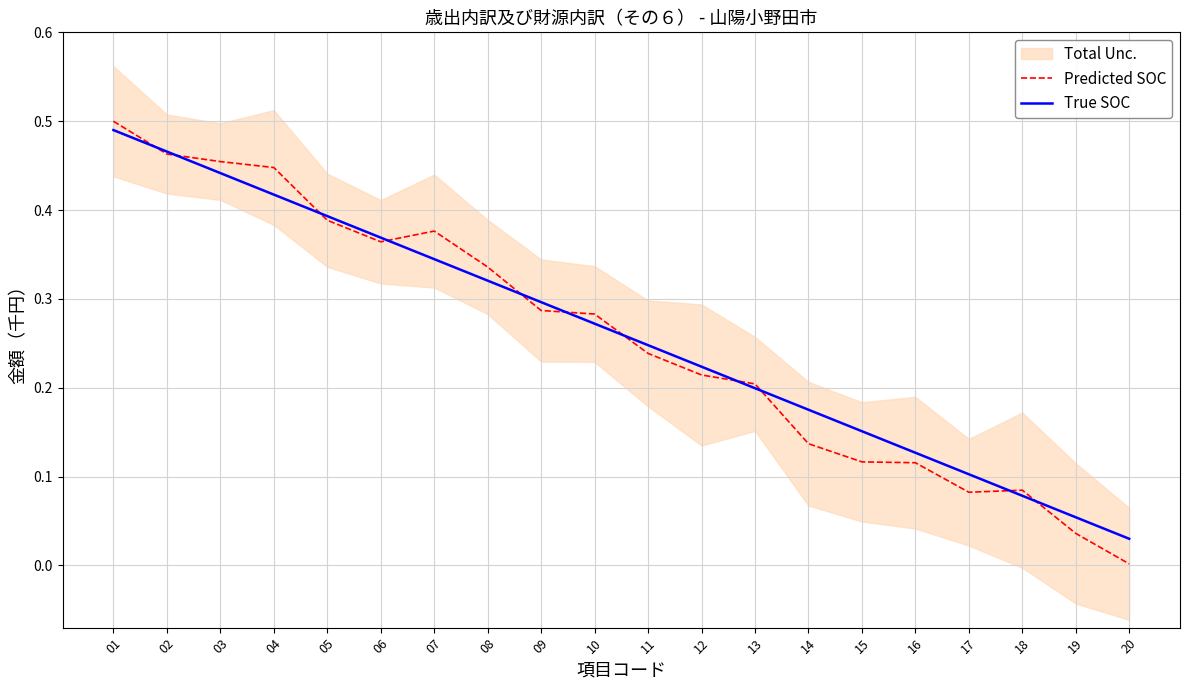

Which label corresponds to the smallest value in the chart?

20